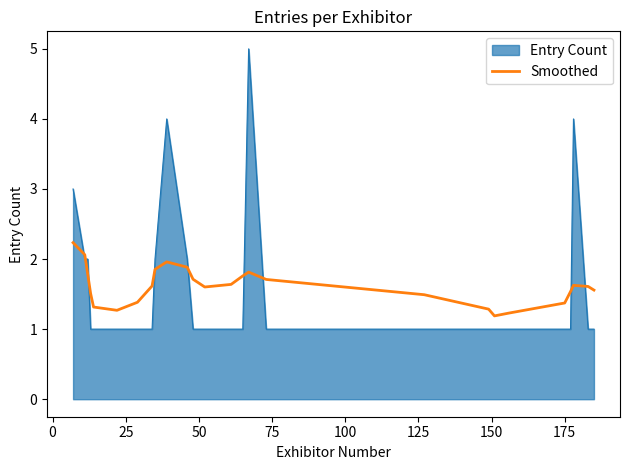

Which series has the largest range (max minus min)?

Entry Count